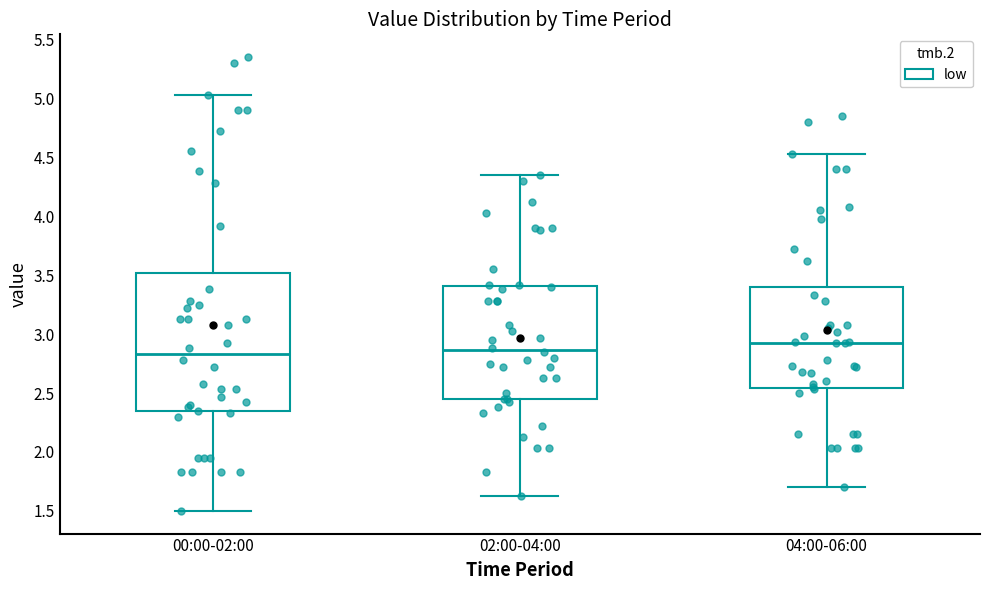

Where does the median line of the box for 00:00-02:00 sit on the y-axis? The values are not printed on the chart, so give them approximately, as read against the axis.

2.85